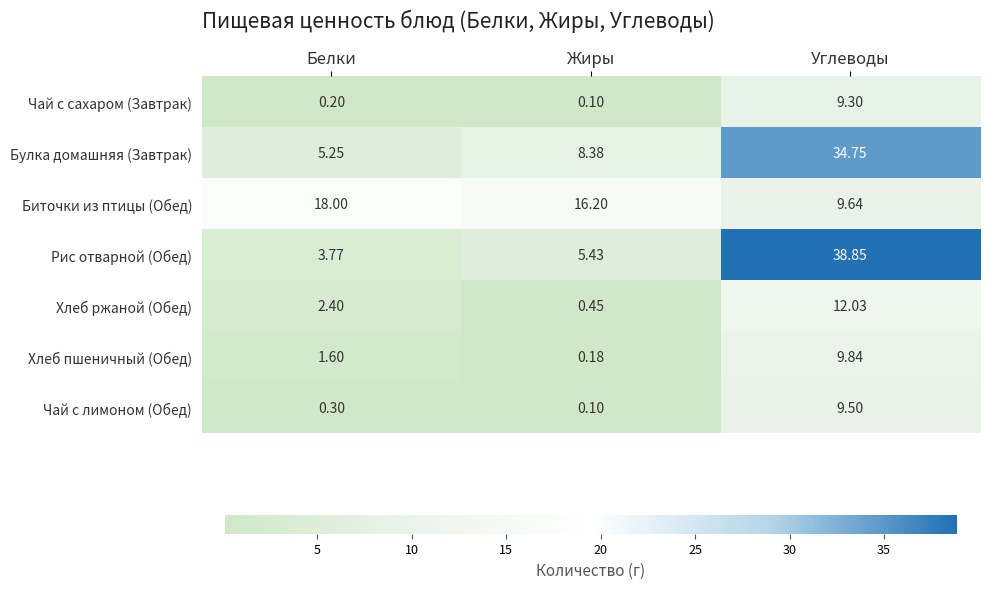

What is the smallest value displayed?

0.1